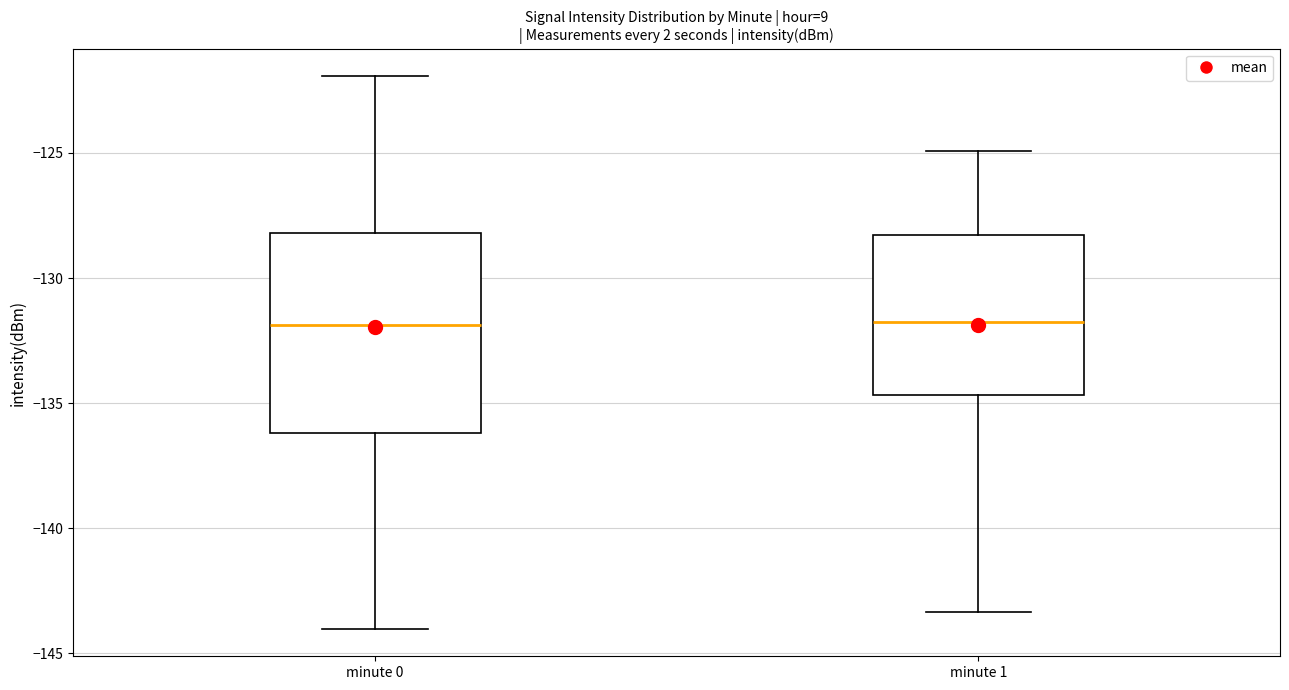

Where is the lower edge of the box for minute 1 on the y-axis? The values are not printed on the chart, so give them approximately, as read against the axis.

-134.5